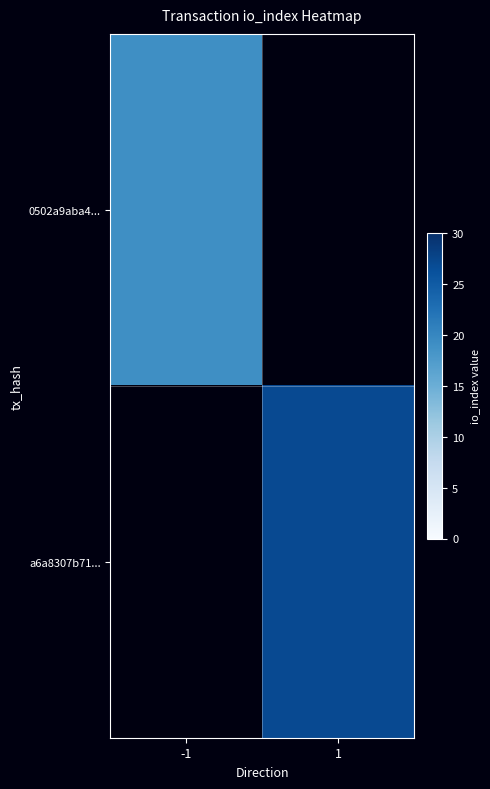

What value does the a6a8307b71... series have at 1?

27.0